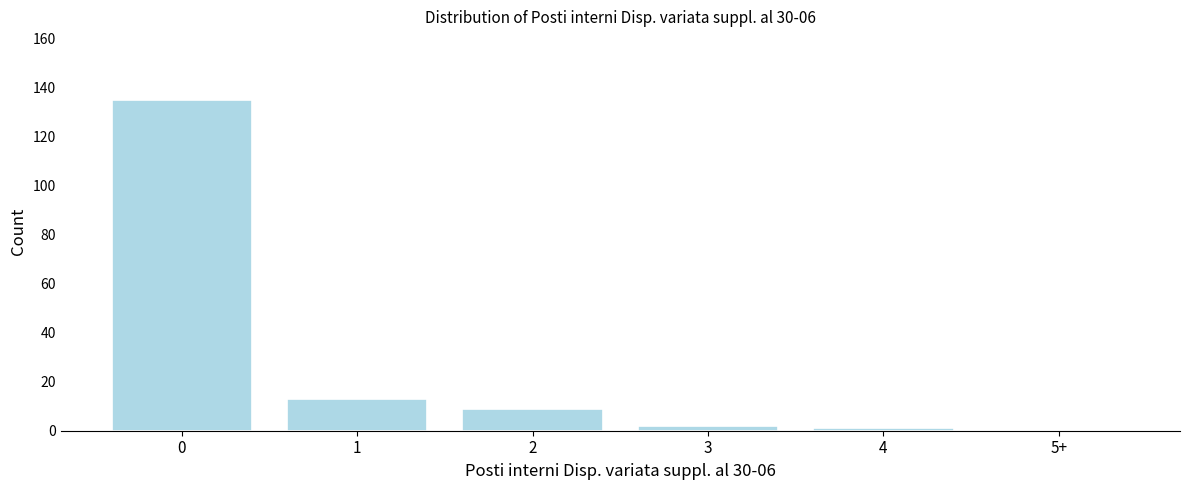

Reading left to right, transcribe all the data shown in this chart.

0=135	1=13	2=9	3=2	4=1	5+=0